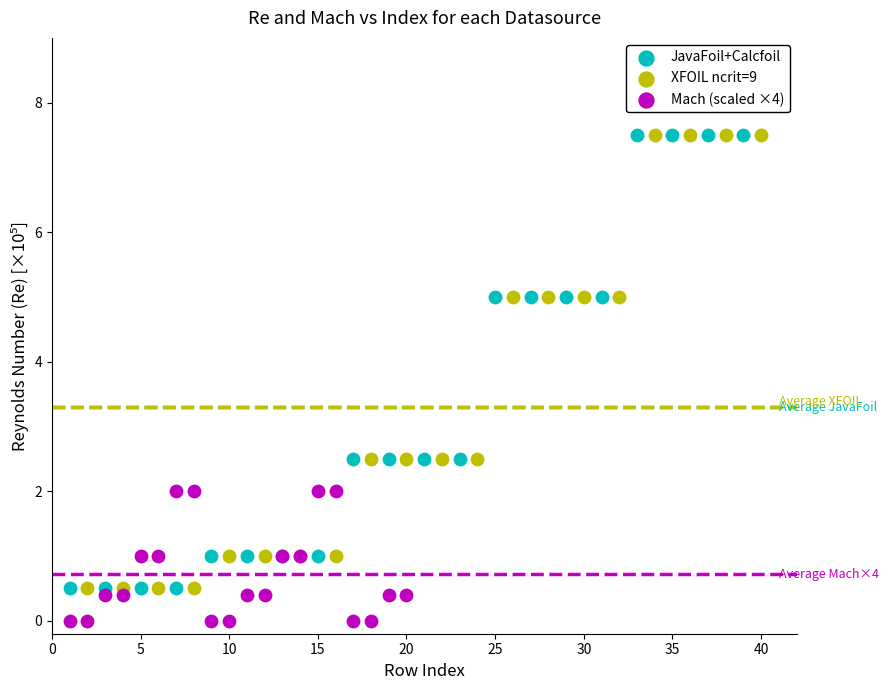

What are all the series names shown in the legend?

JavaFoil+Calcfoil, XFOIL ncrit=9, Mach (scaled ×4)